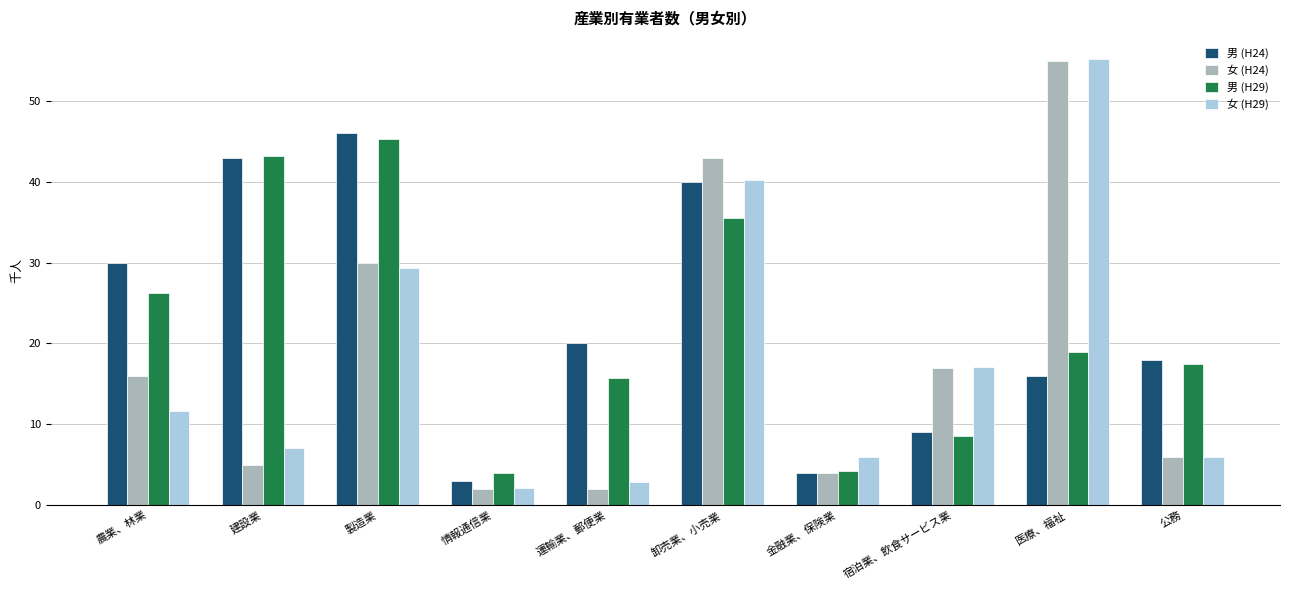

What is the total value across all series at 卸売業、小売業?

158.8